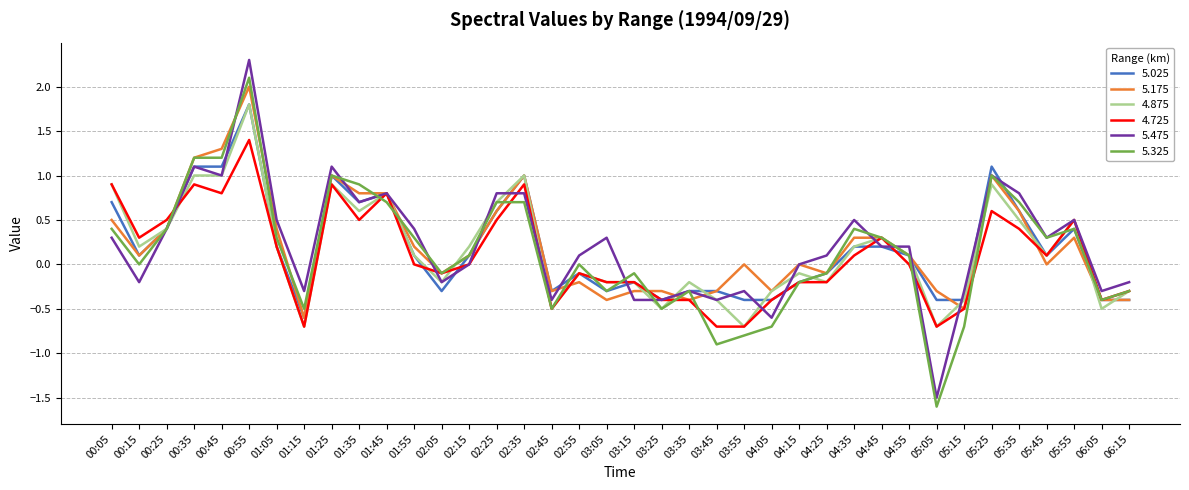

What position from the left is 04:45?

29